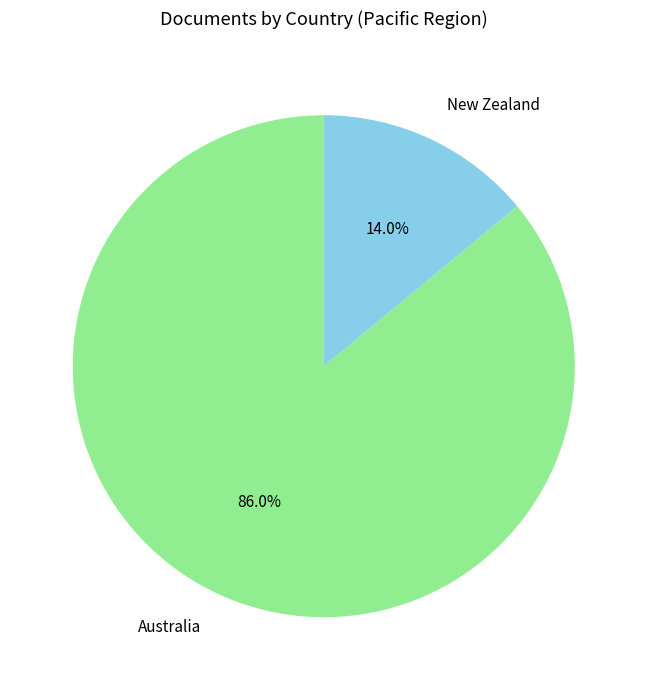

Do Australia and New Zealand together represent more than half of the pie?

Yes